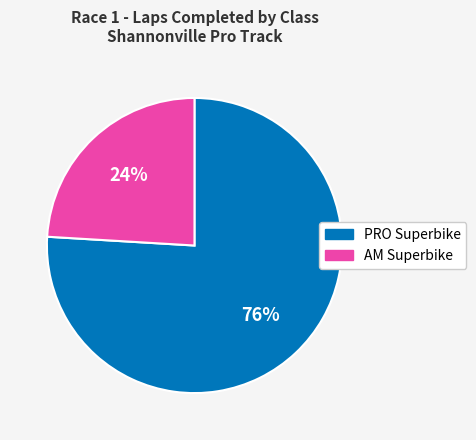

Count the number of slices in the pie.

2